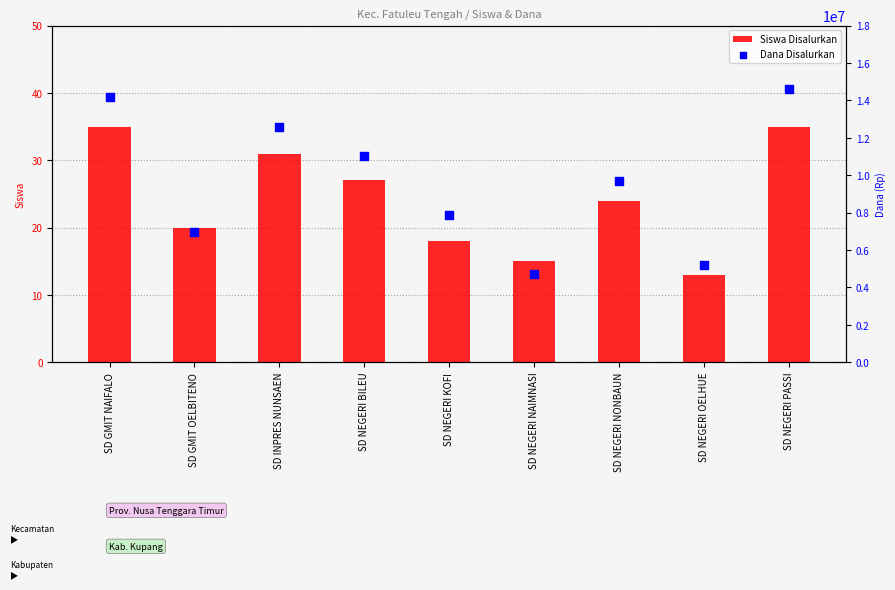

Which series reaches the minimum Y coordinate?

Siswa Disalurkan